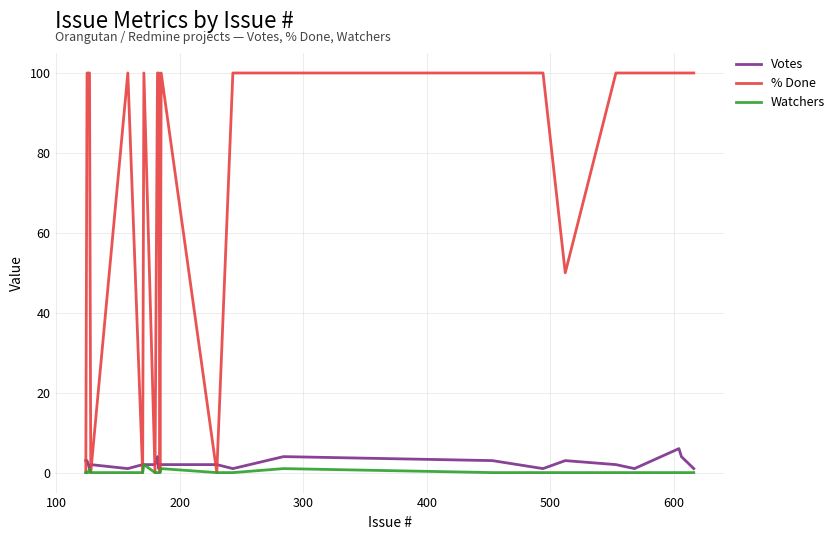

Reading left to right, what are all the values shown in this chart?

Votes: 3	3	2	1	2	1	2	2	2	4	1	2	2	2	1	4	3	1	3	2	1	6	4	1
% Done: 0	100	100	100	0	100	0	100	0	100	100	0	100	0	100	100	100	100	50	100	100	100	100	100
Watchers: 0	0	0	1	0	0	0	2	0	0	0	0	1	0	0	1	0	0	0	0	0	0	0	0